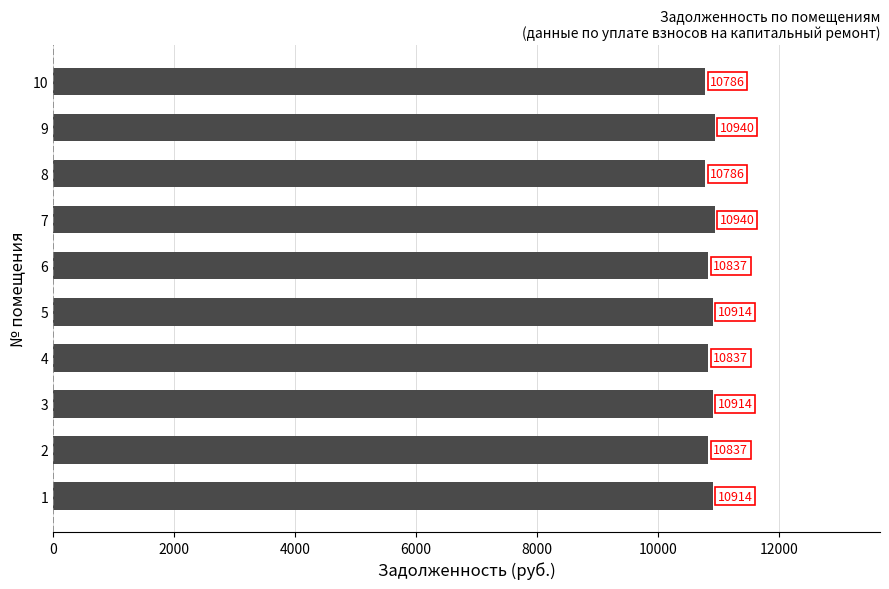

What is the smallest value displayed?

10785.6